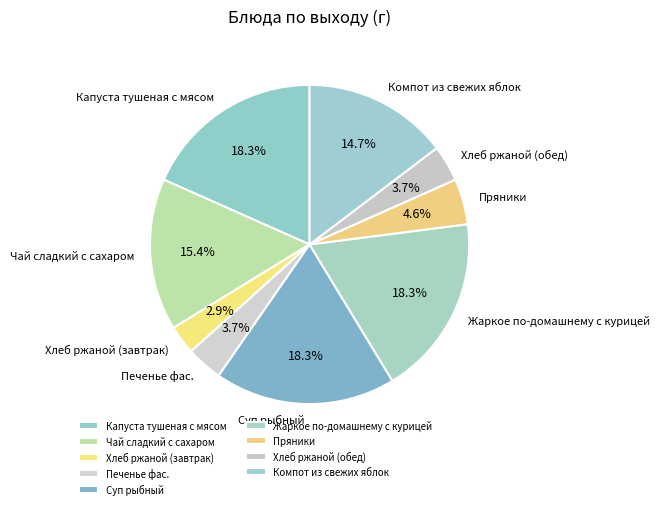

How many slices are in this pie chart?

9